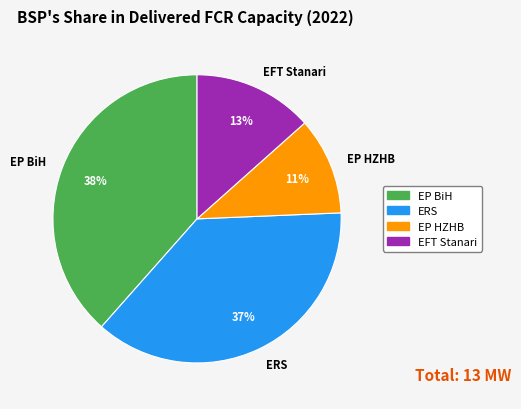

How many segments does this pie chart have?

4